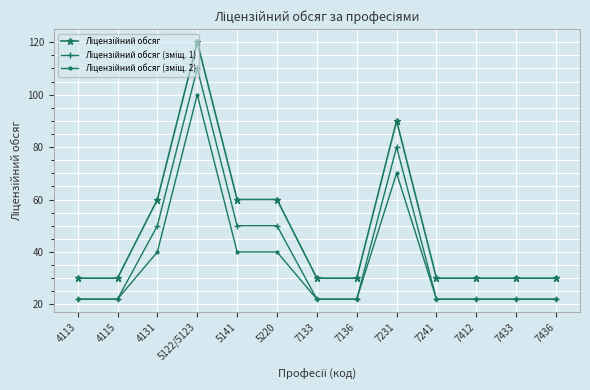

What is the total value across all series at 7231?

240